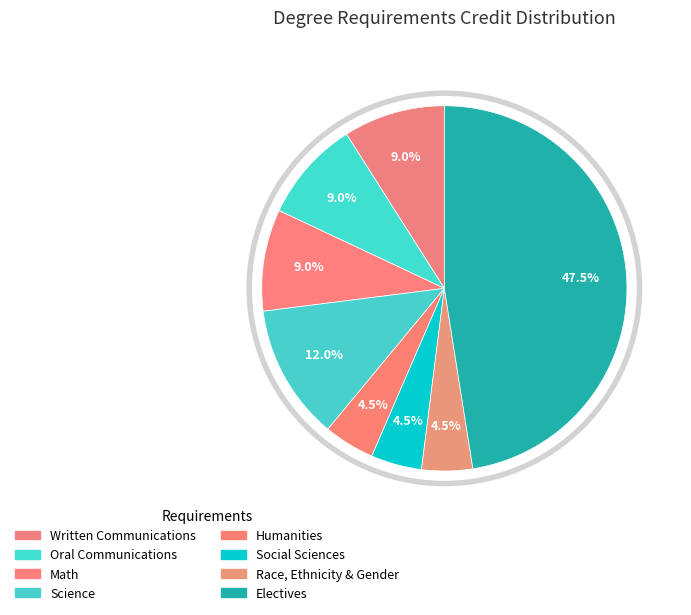

Does any single category account for the majority?

No